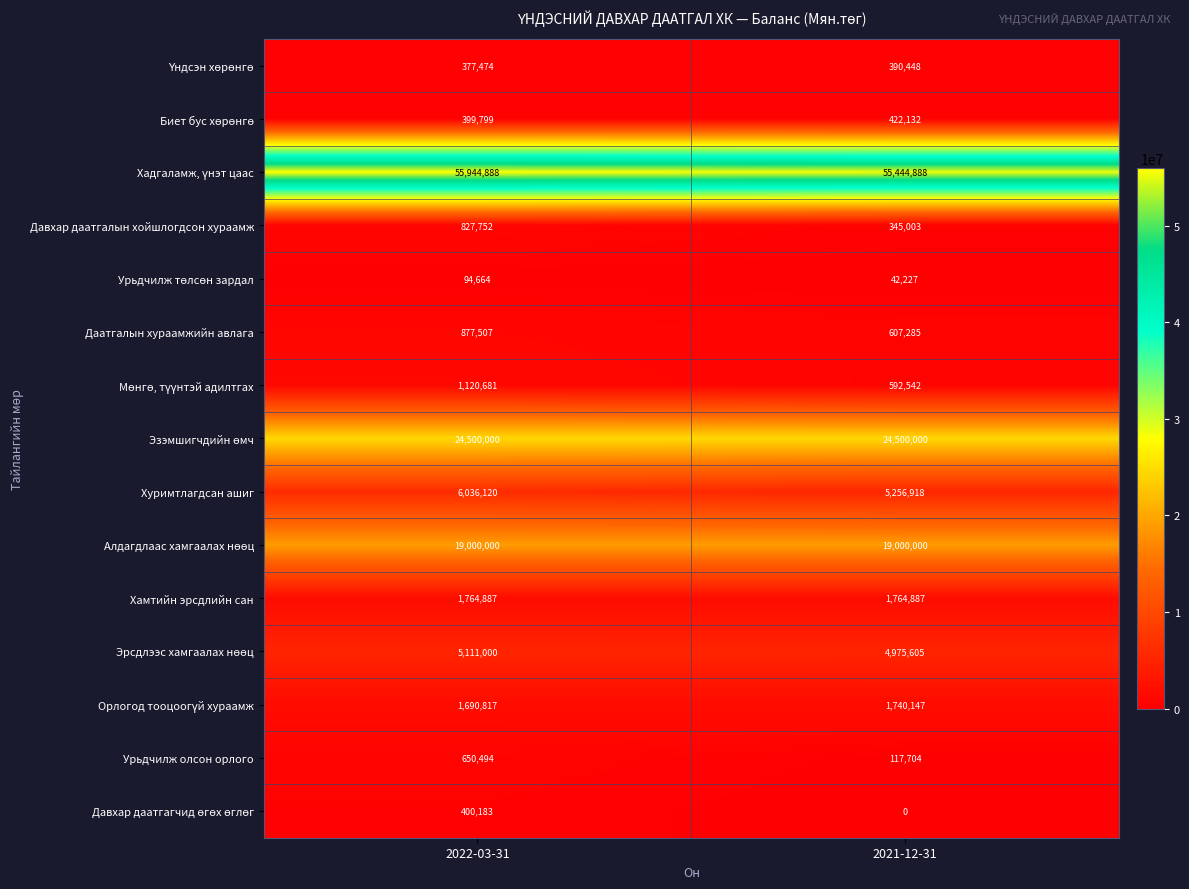

List the labels in order of Даатгалын хураамжийн авлага value, largest first.

2022-03-31, 2021-12-31